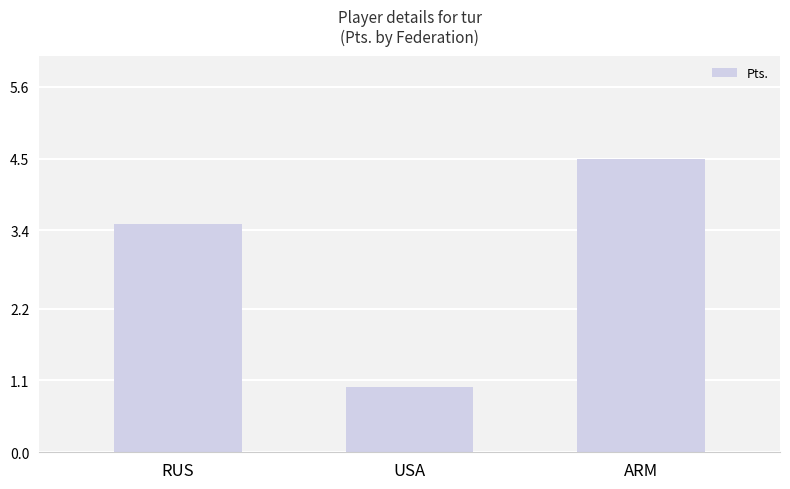

Reading left to right, extract all data points from this chart.

RUS=3.5	USA=1.0	ARM=4.5